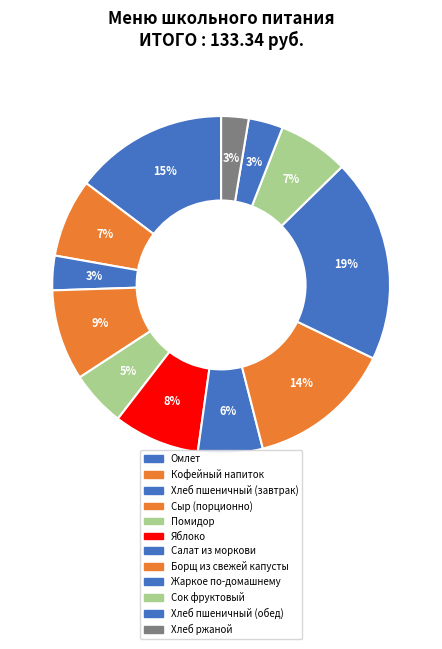

How many slices are in this pie chart?

12